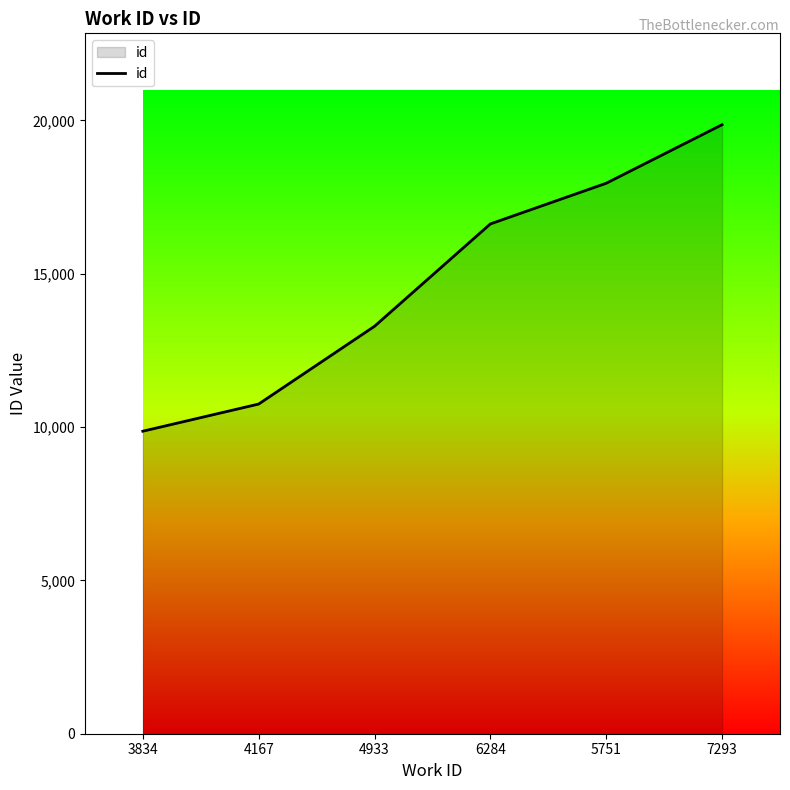

Reading left to right, transcribe all the data shown in this chart.

9865	10751	13287	16625	17951	19861